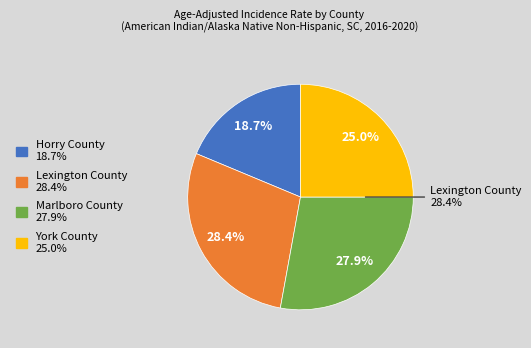

To the nearest percent, what is the difference between the largest and smallest slice percentages?

10%